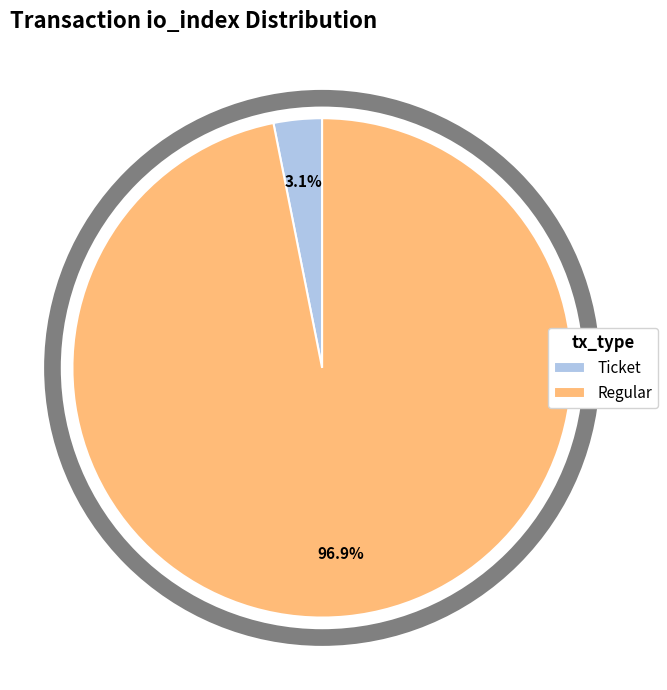

Rank the categories by value from lowest to highest.

Ticket, Regular